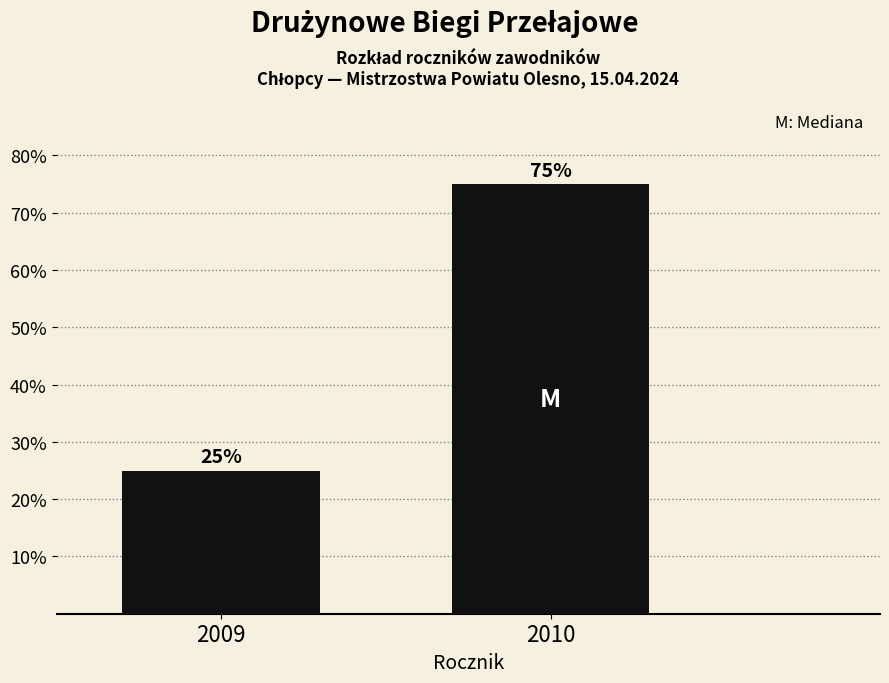

Reading left to right, transcribe all the data shown in this chart.

25	75